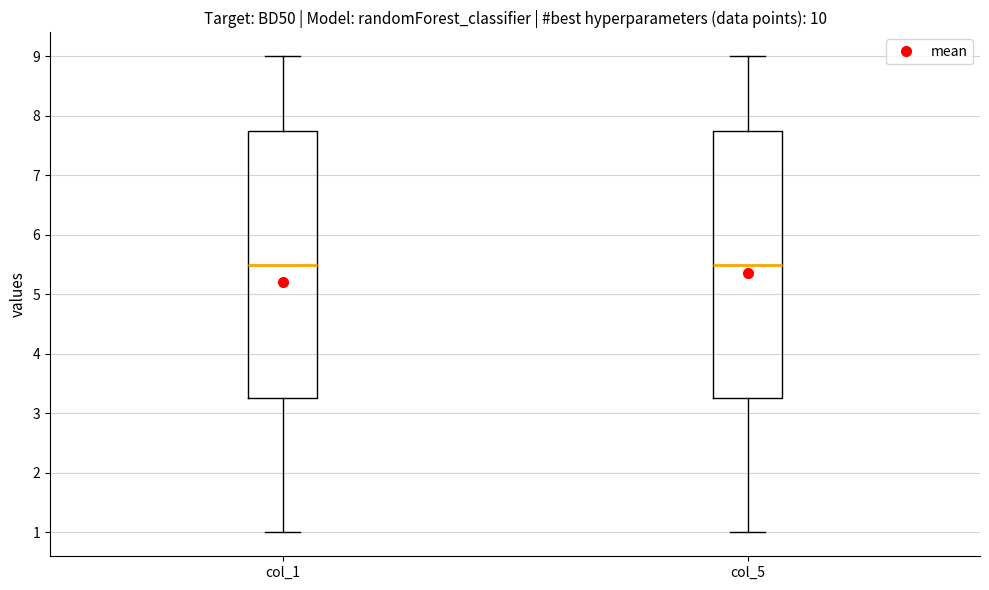

Where is the upper edge of the box for col_5 on the y-axis? The values are not printed on the chart, so give them approximately, as read against the axis.

7.8